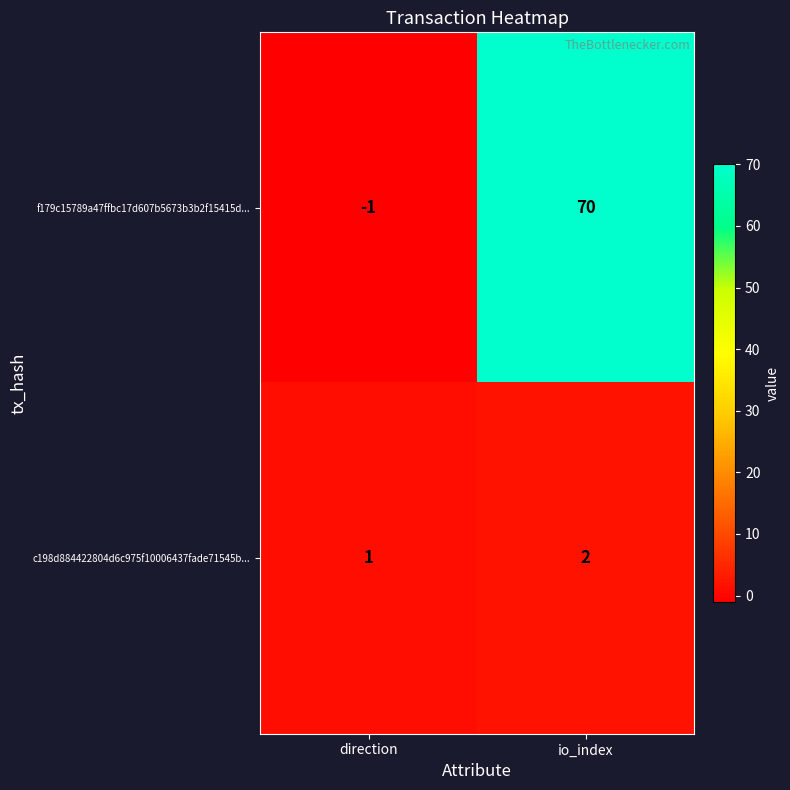

The value of c198d884422804d6c975f10006437fade71545b... at direction is 0. True or false?

False